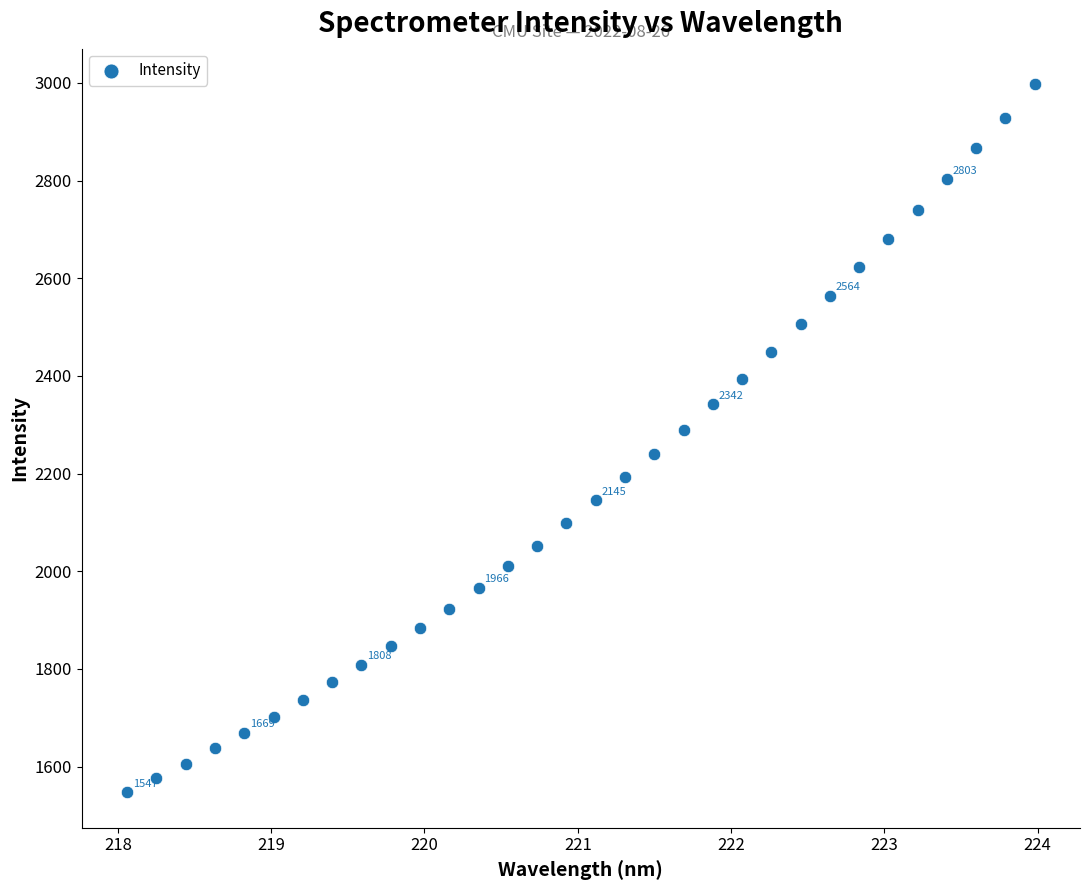

What is the range of X values (max minus min)?

5.9